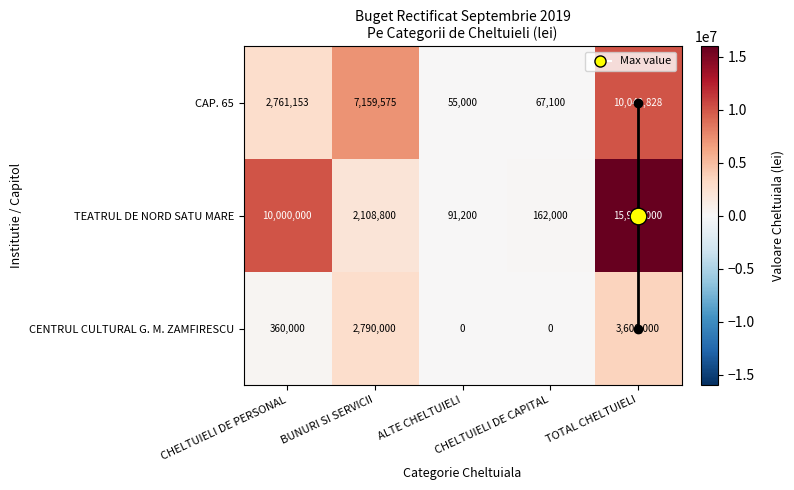

Which series has the largest total across all categories?

TEATRUL DE NORD SATU MARE